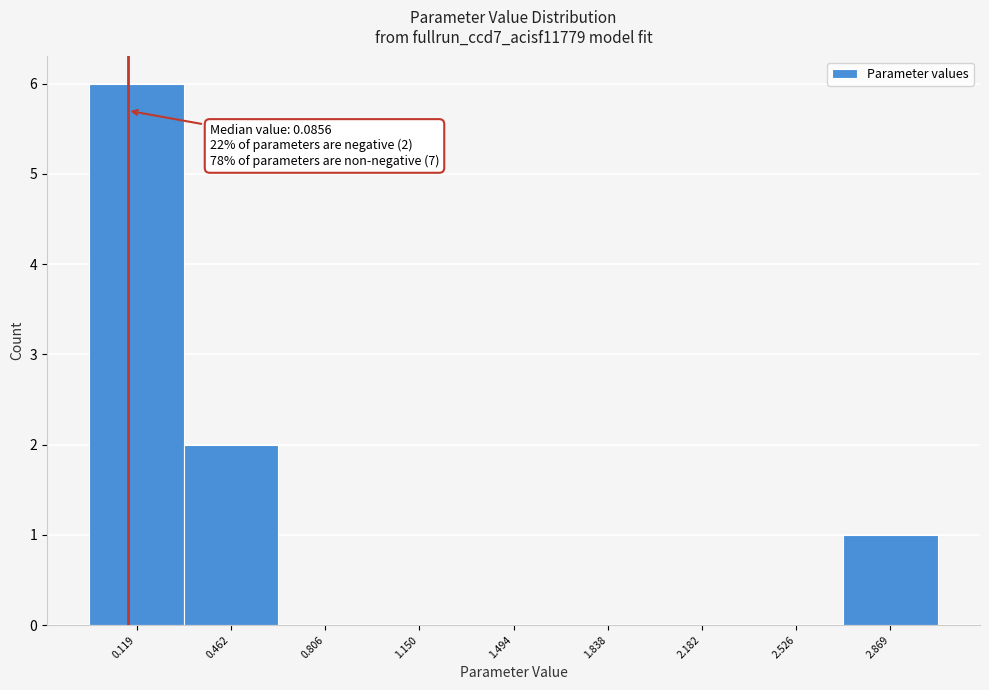

Over which range of the x-axis is the bar tallest?

-0.05 to 0.30